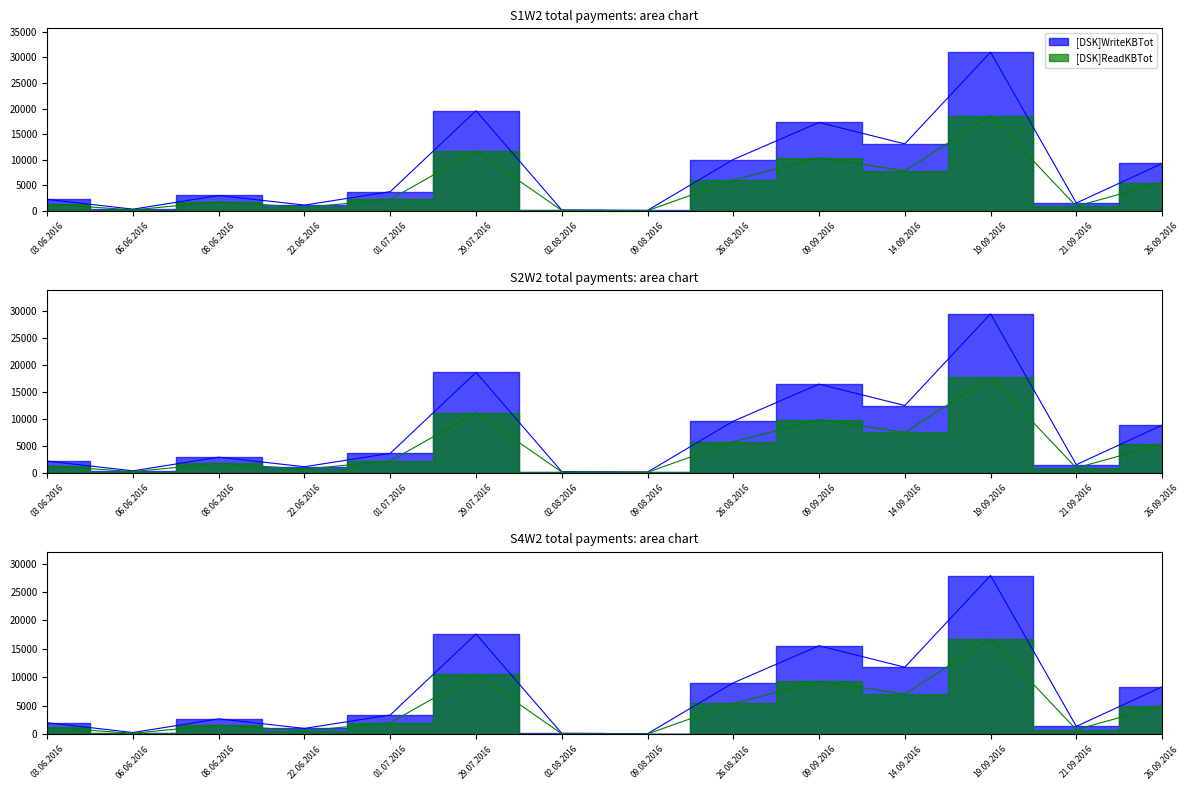

What is the change in value from 01.07.2016 to 03.06.2016?

+1594.0